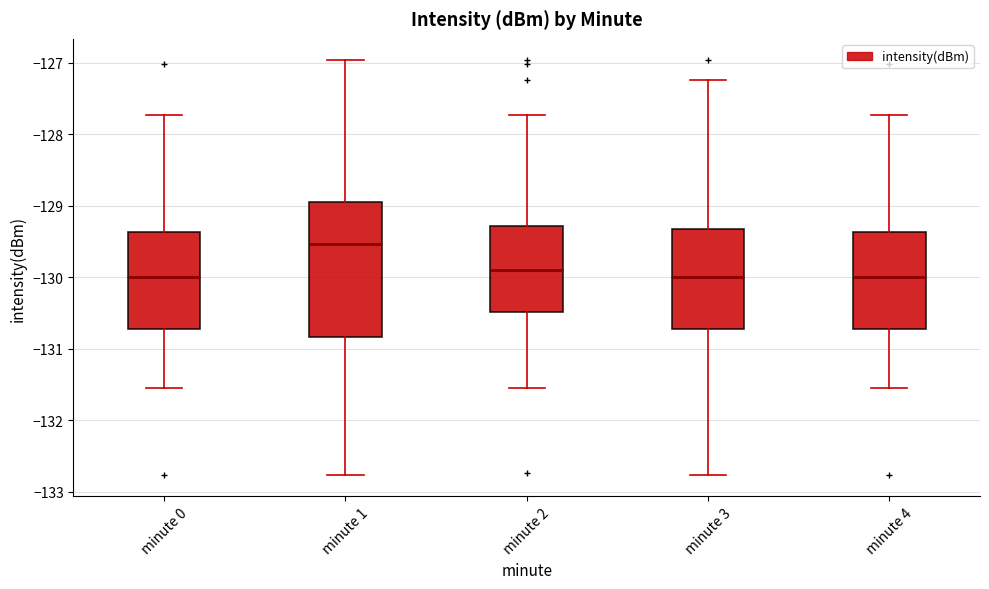

Comparing the boxes themselves (not the whiskers), which one is the tallest?

minute 1